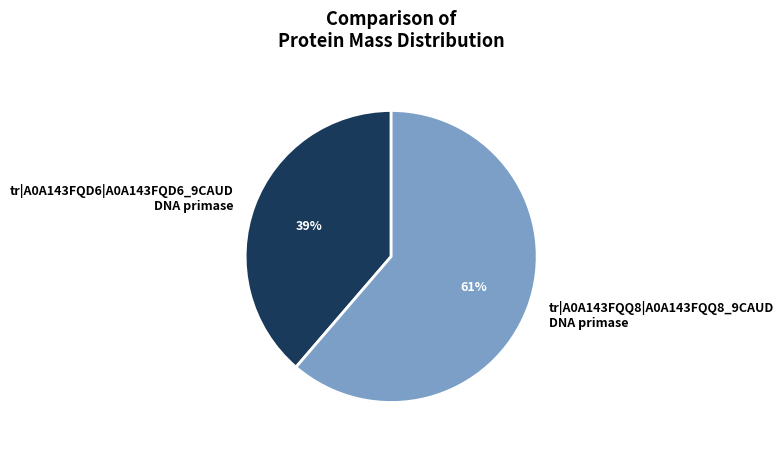

Is the sum of tr|A0A143FQQ8|A0A143FQQ8_9CAUD DNA primase and tr|A0A143FQD6|A0A143FQD6_9CAUD DNA primase greater than half?

Yes